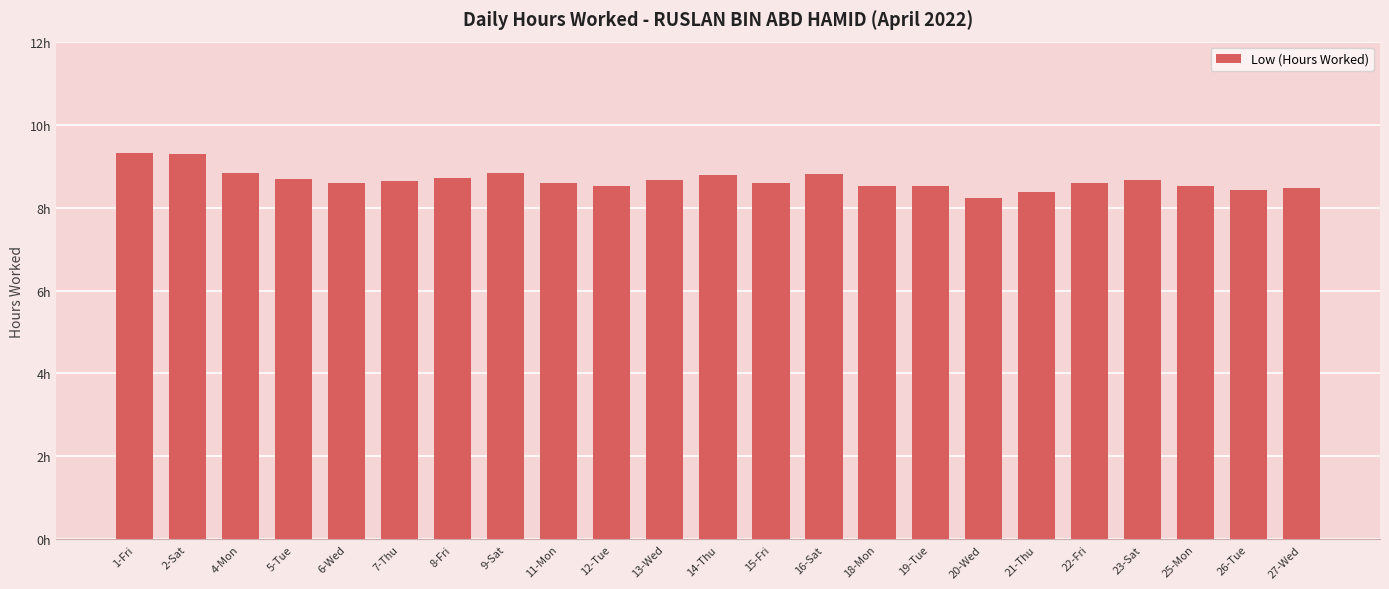

Where is the data nearest to the value 8?

20-Wed